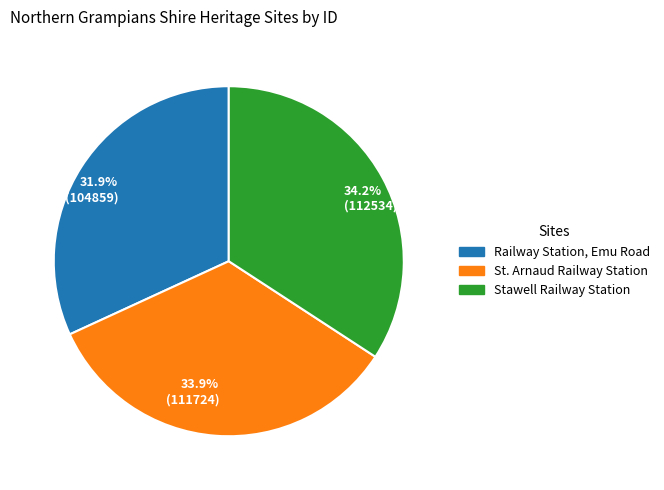

Is there any slice that represents more than half of the pie?

No